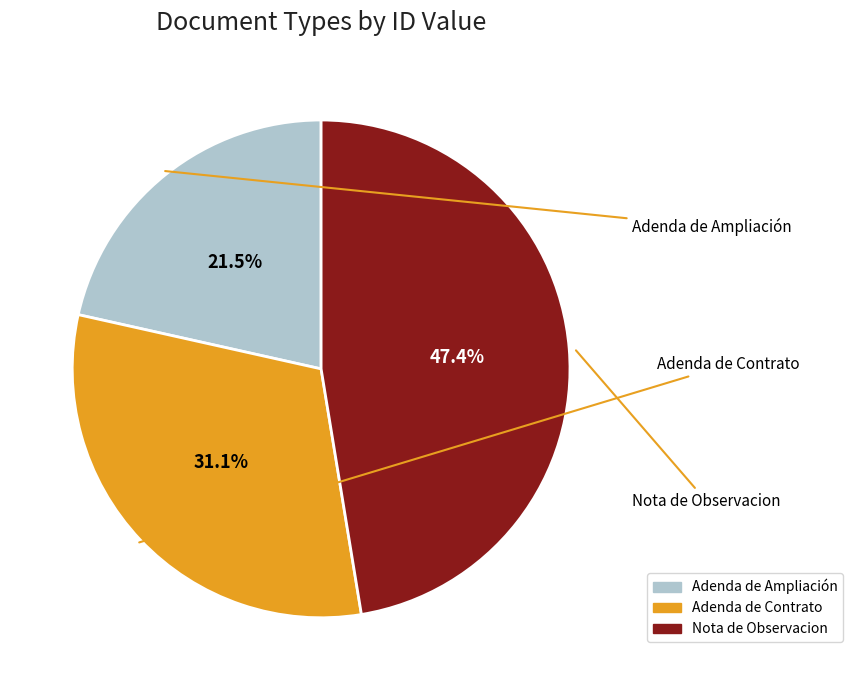

To the nearest percent, what is the difference between the Adenda de Contrato and Nota de Observacion slice percentages?

16%